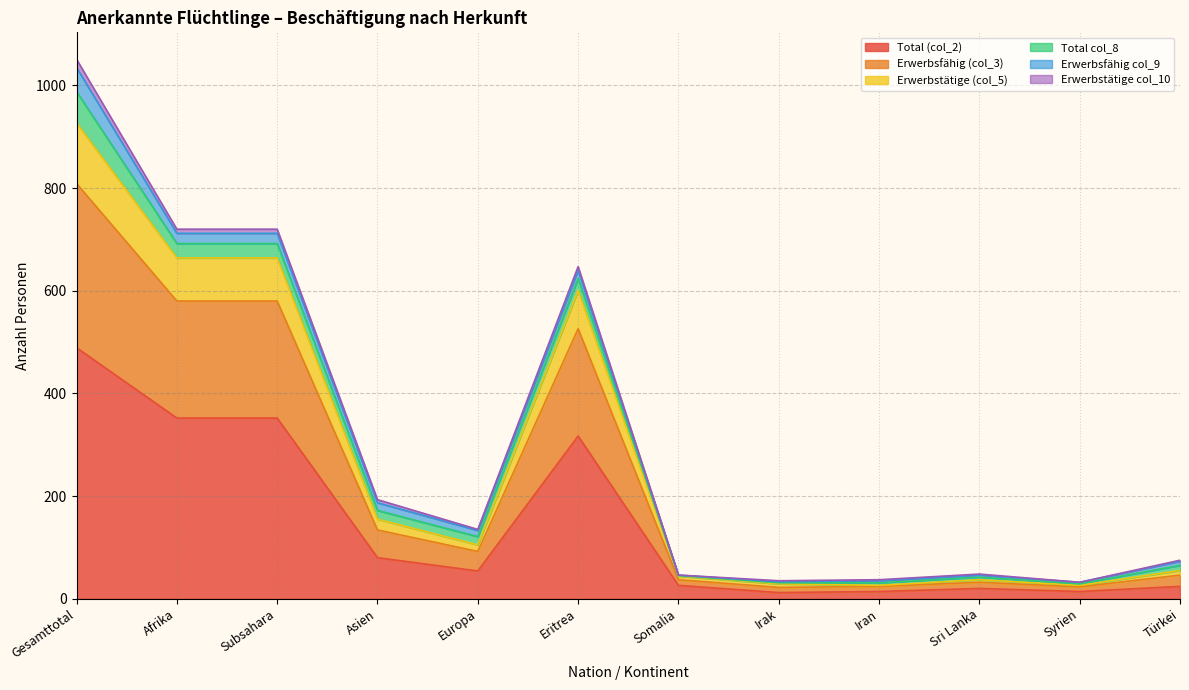

True or false: Erwerbsfähig (col_3) and Total (col_2) cross at least once.

False